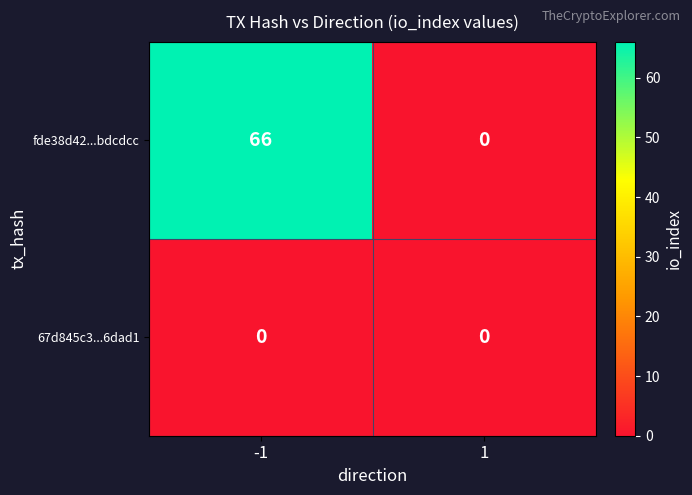

Rank the series by their maximum value, from highest to lowest.

fde38d42...bdcdcc, 67d845c3...6dad1